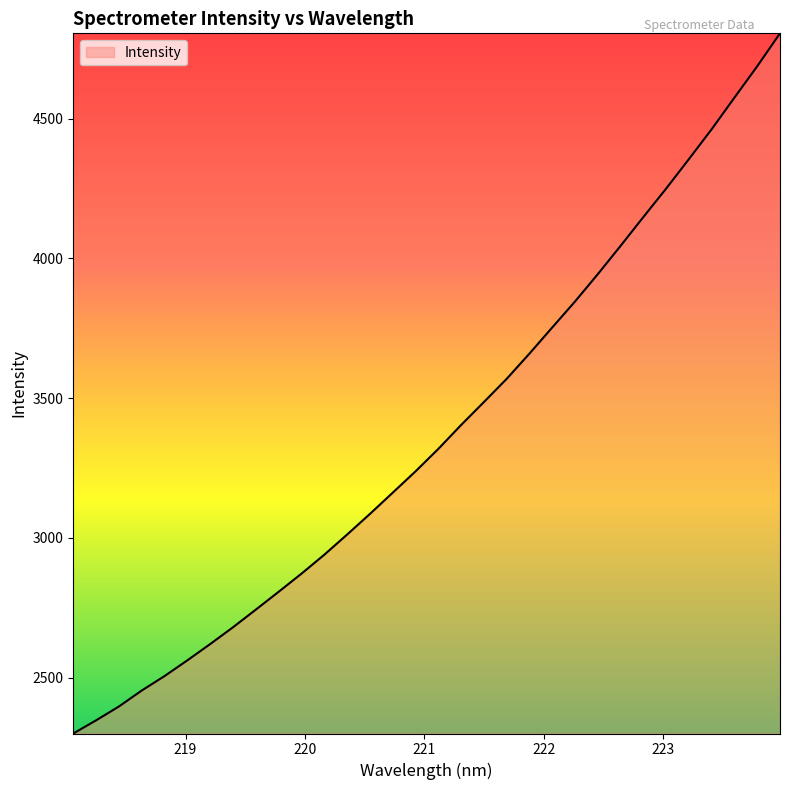

What is the difference between the maximum and minimum values?

2504.5